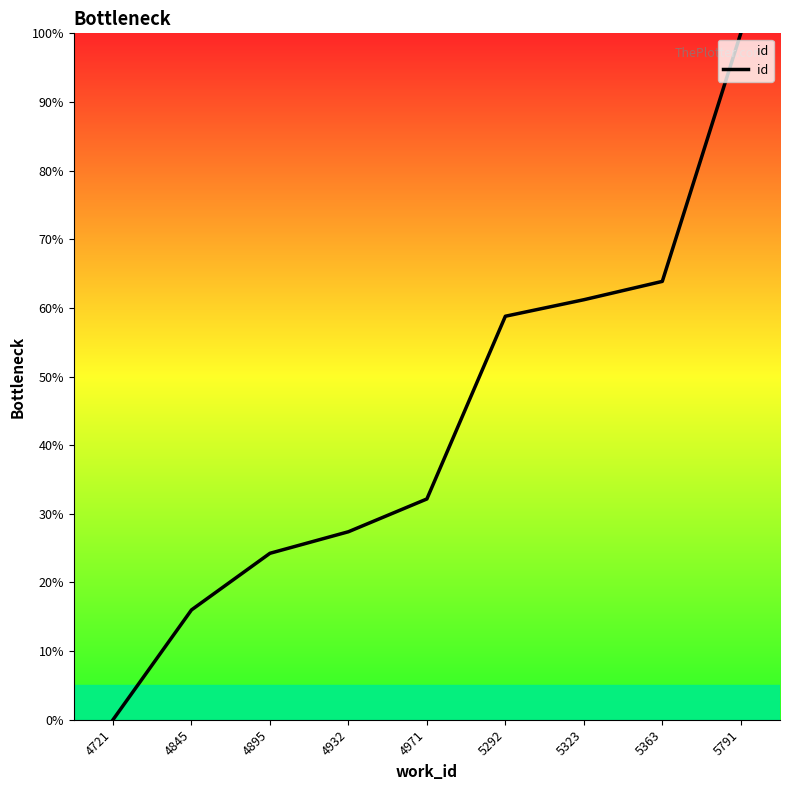

How many series are shown in this chart?

1